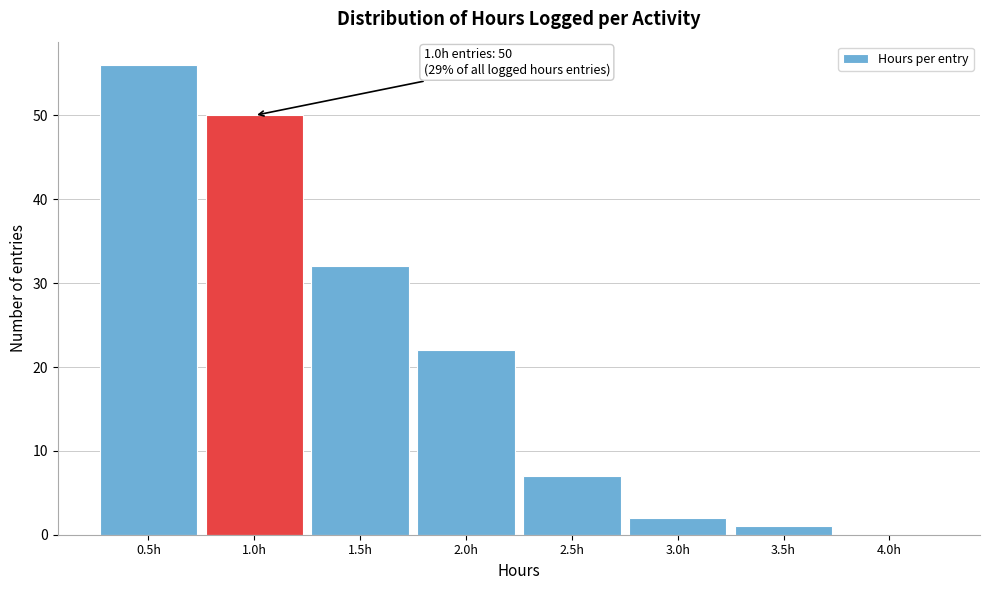

Over which range of the x-axis is the bar tallest?

0.25 to 0.75